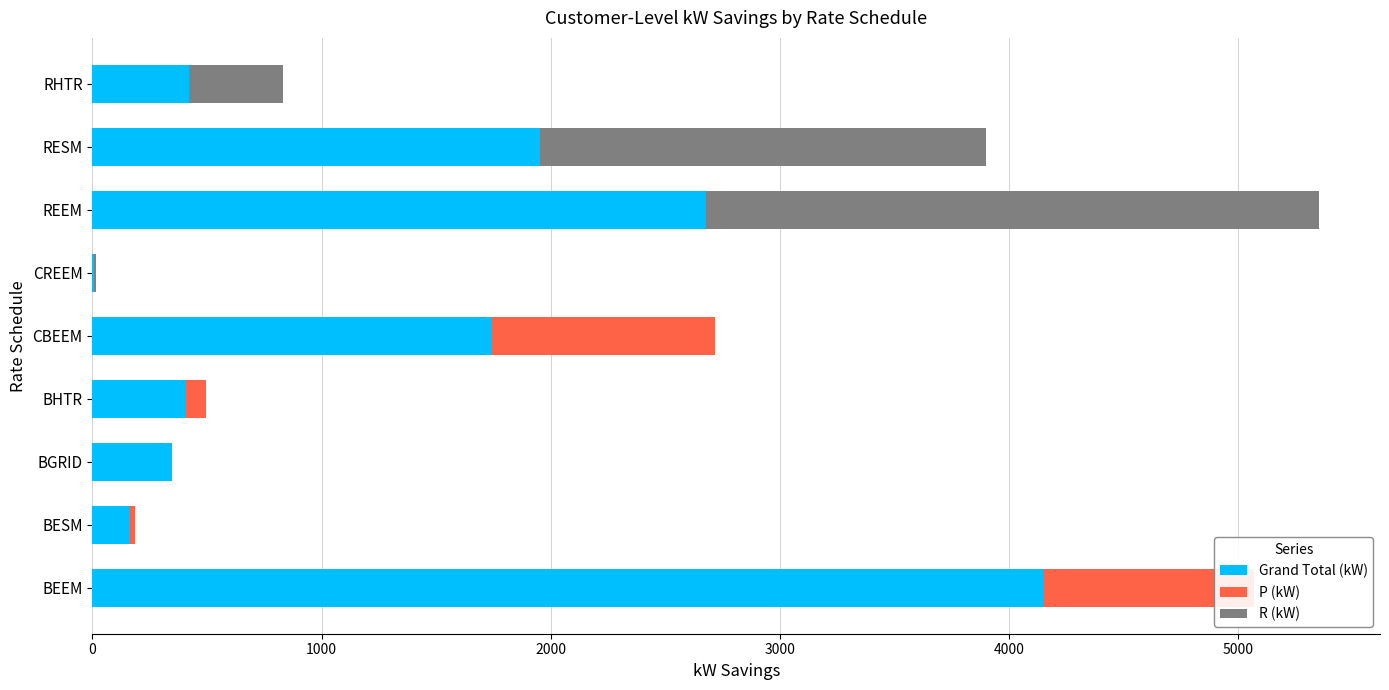

True or false: Grand Total (kW) has a value of 420.6 at RHTR.

True